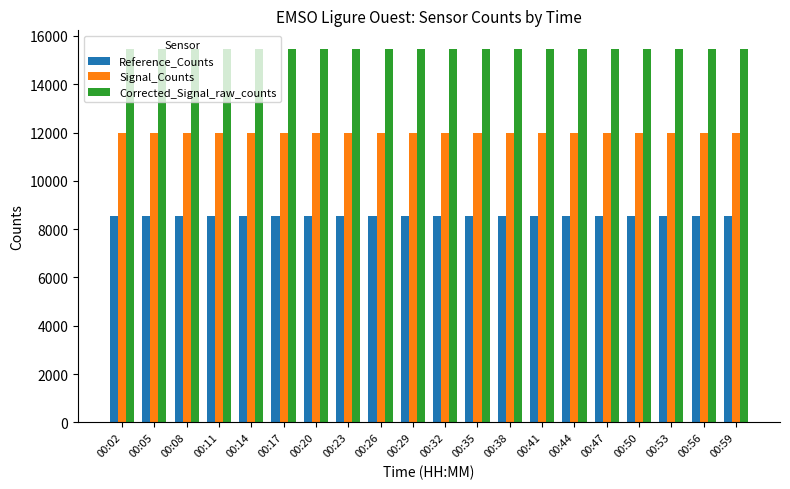

Which series has the largest total across all categories?

Corrected_Signal_raw_counts